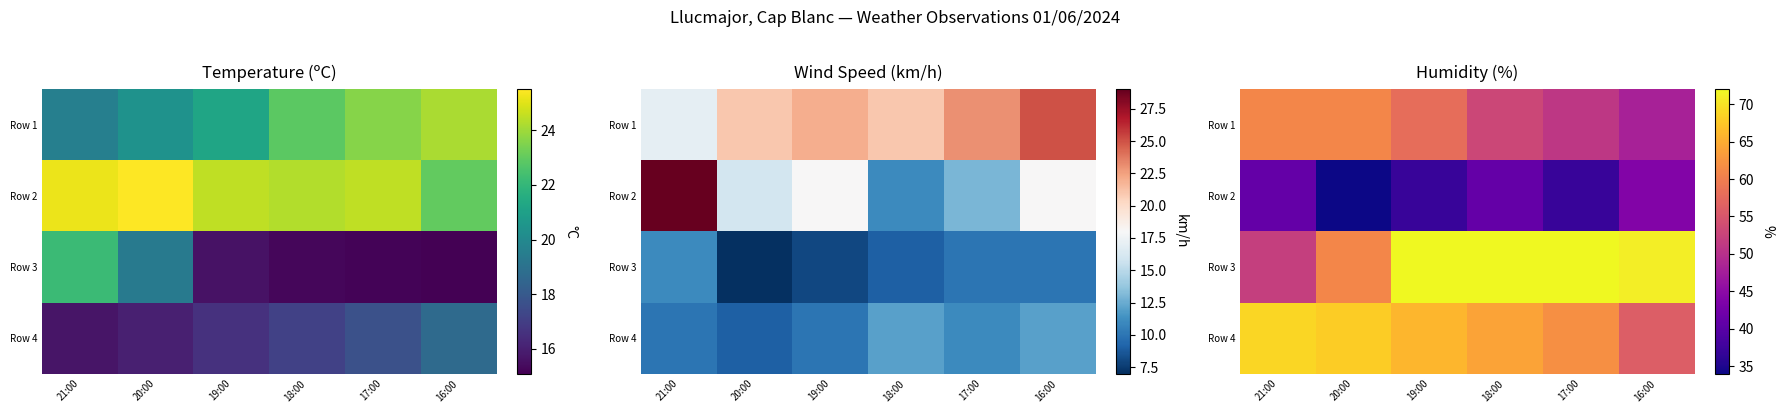

The Row 3 series shows 41 at 16:00. True or false?

False